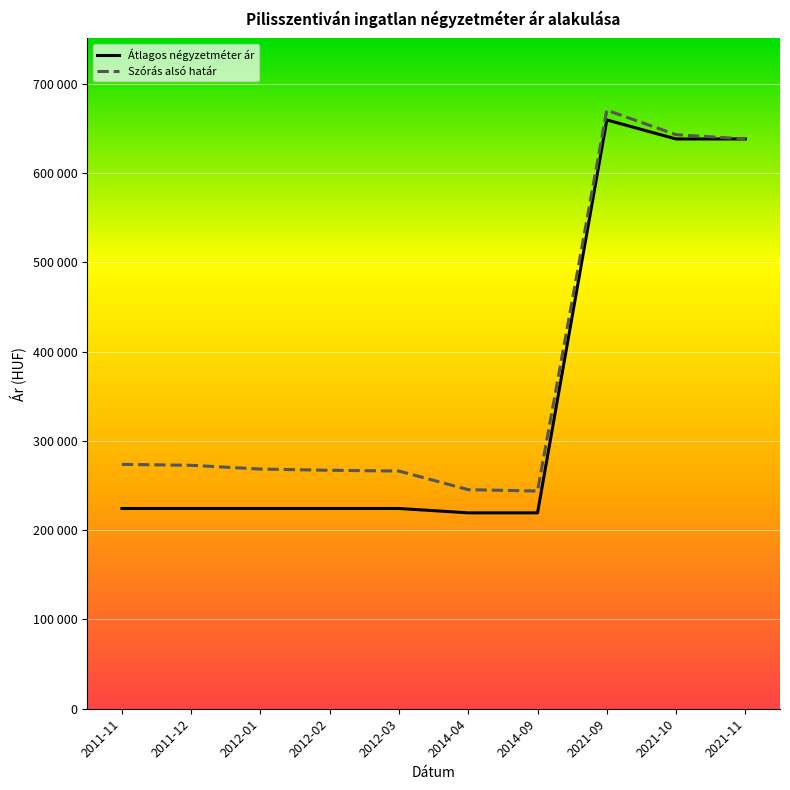

What is the minimum value for Átlagos négyzetméter ár?

219444